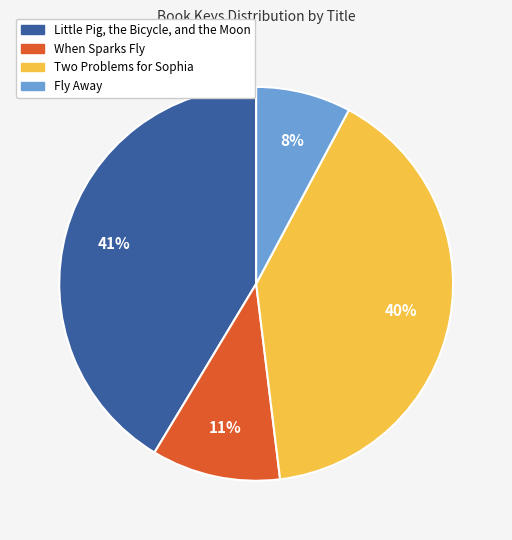

Which slice is the largest?

Little Pig, the Bicycle, and the Moon